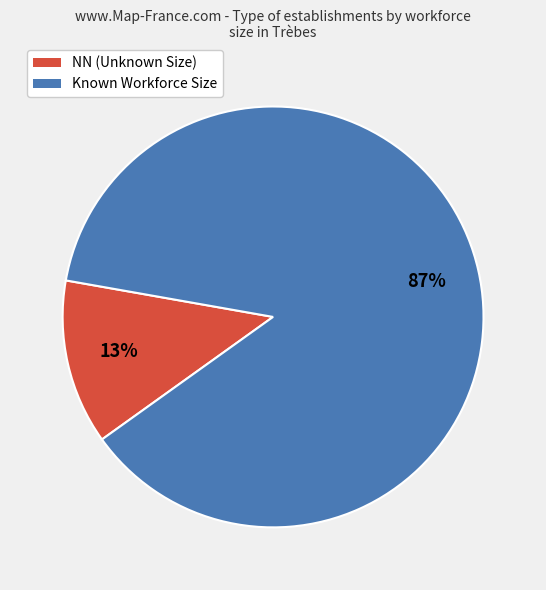

To the nearest percent, what is the average slice percentage?

50%